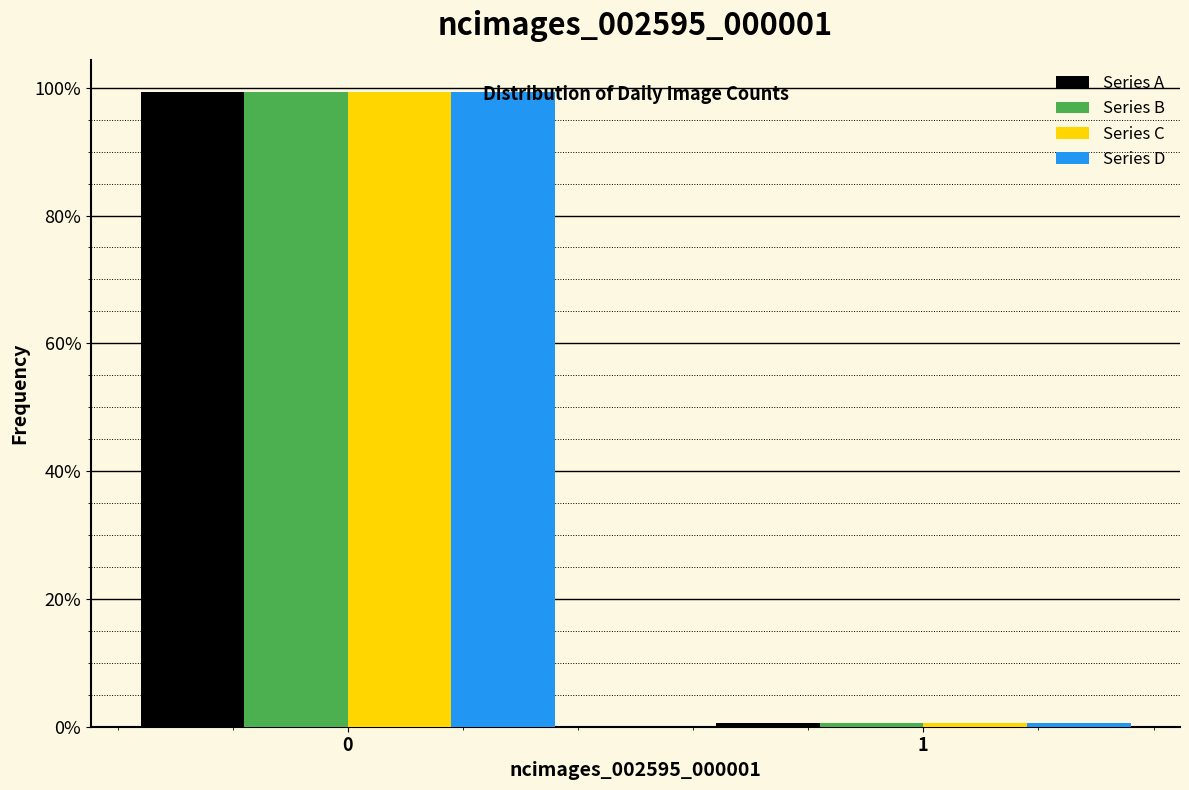

Reading left to right, extract all data points from this chart.

Series A: 99.4	0.6
Series B: 99.4	0.6
Series C: 99.4	0.6
Series D: 99.4	0.6